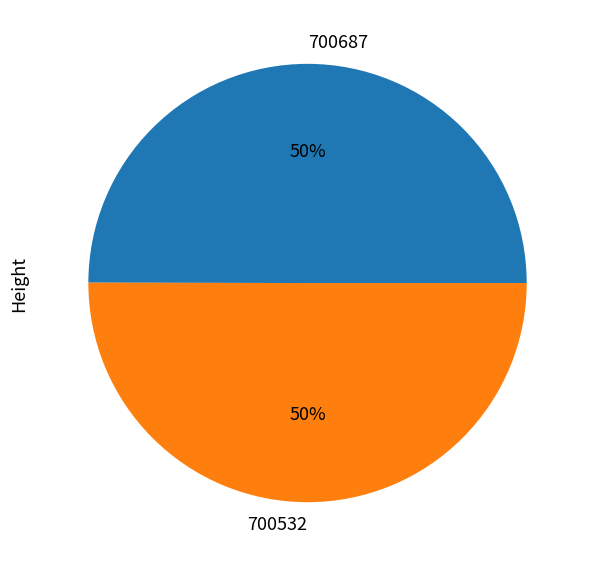

To the nearest percent, what is the combined percentage of 700687 and 700532?

100%